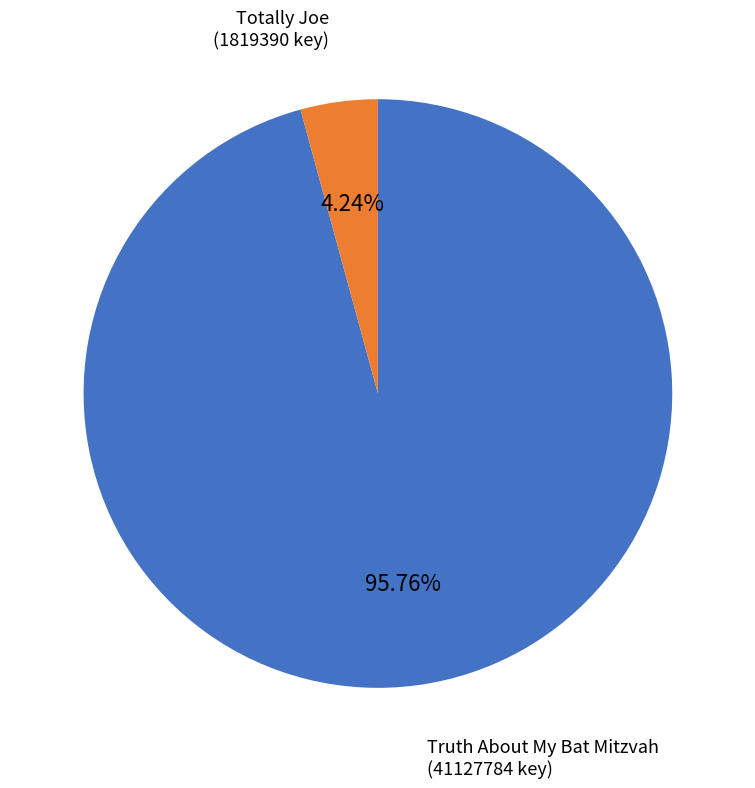

Is there any slice that represents more than half of the pie?

Yes